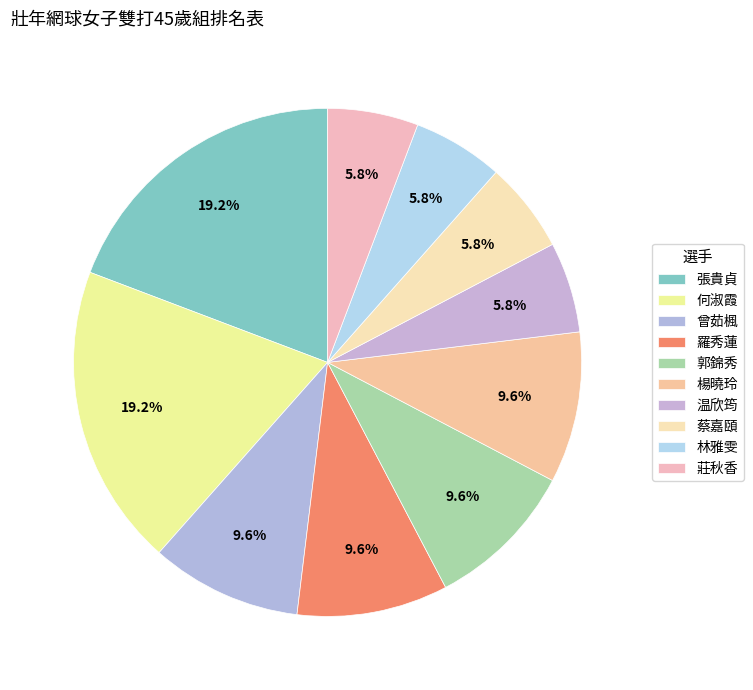

Count the number of slices in the pie.

10